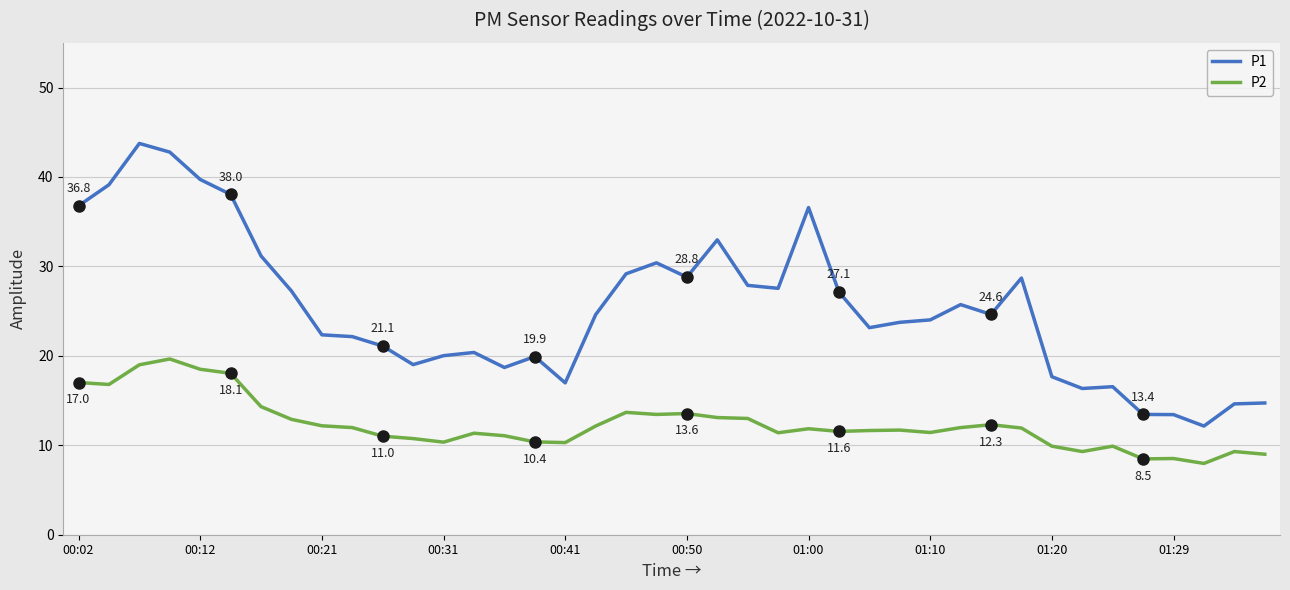

What is the greatest value displayed?

43.8